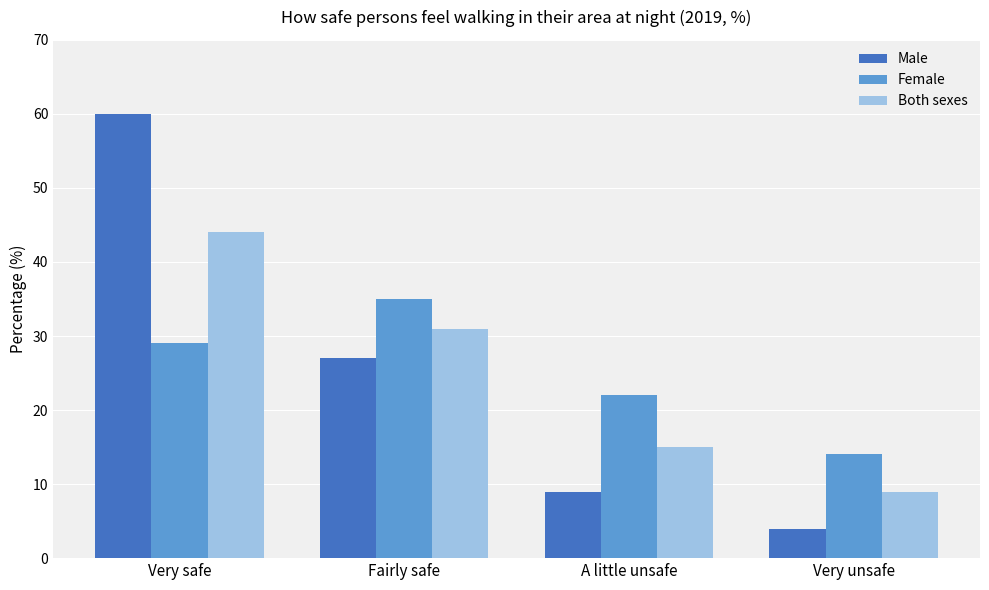

What position from the right is A little unsafe?

2